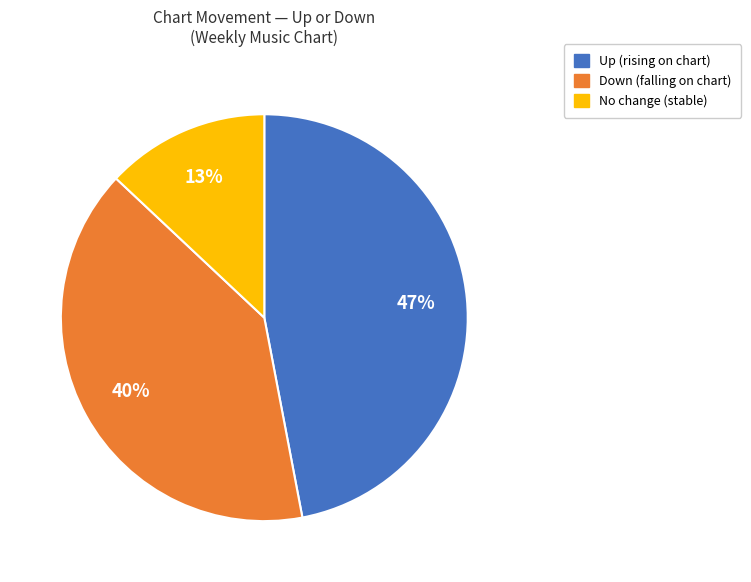

How many slices are in this pie chart?

3